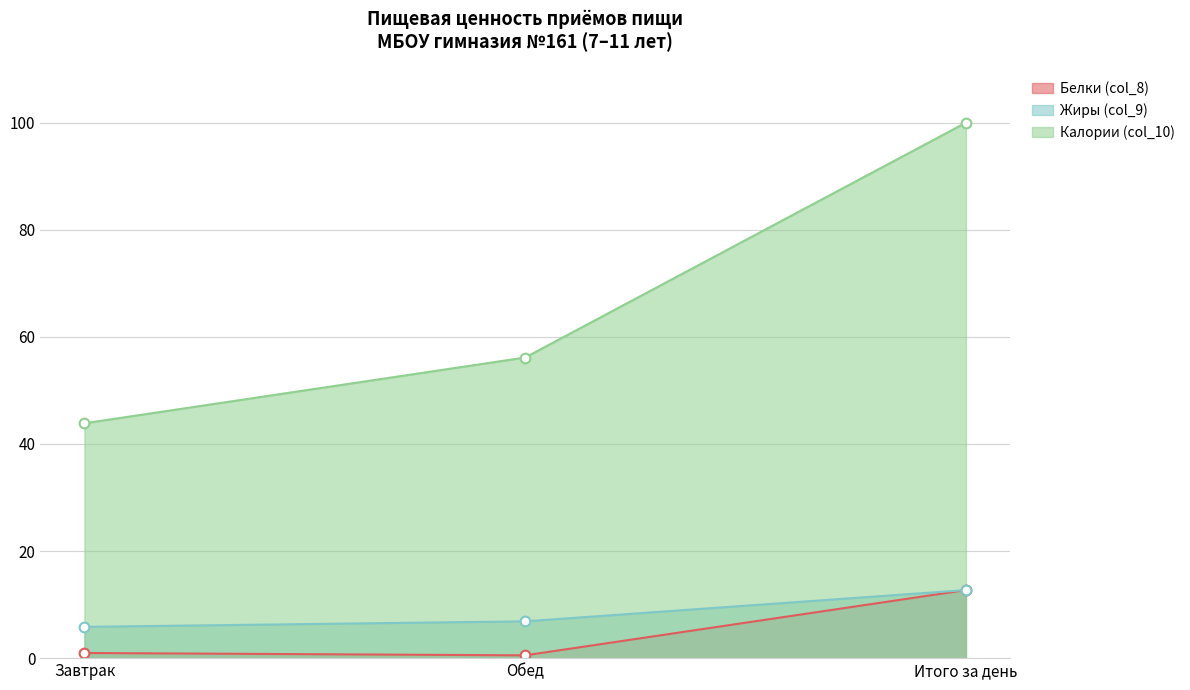

How many lines are shown in the chart?

3